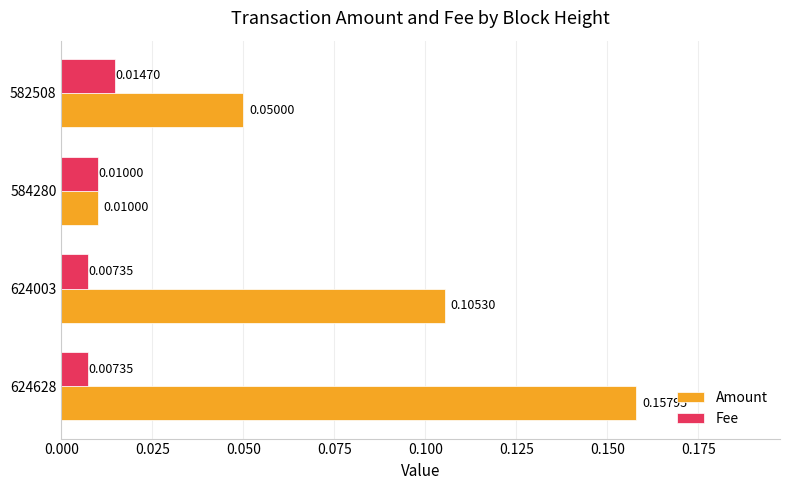

Rank the series by their maximum value, from highest to lowest.

Amount, Fee